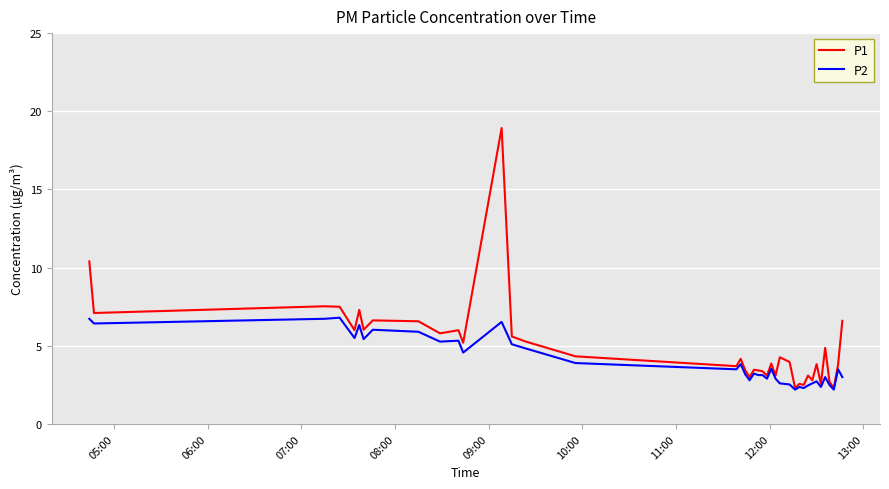

Which series has the largest range (max minus min)?

P1